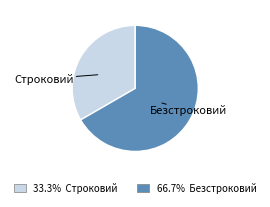

Which has a higher value, Строковий or Безстроковий?

Безстроковий